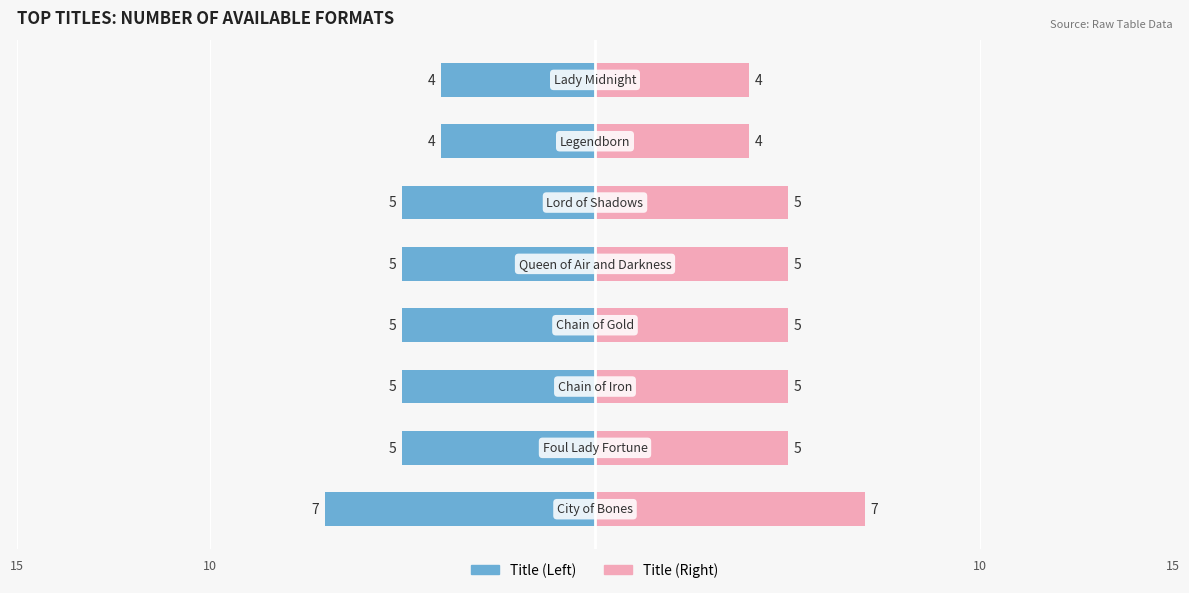

What is the value of the Formats (left) bar at the 8th from the left?

-4